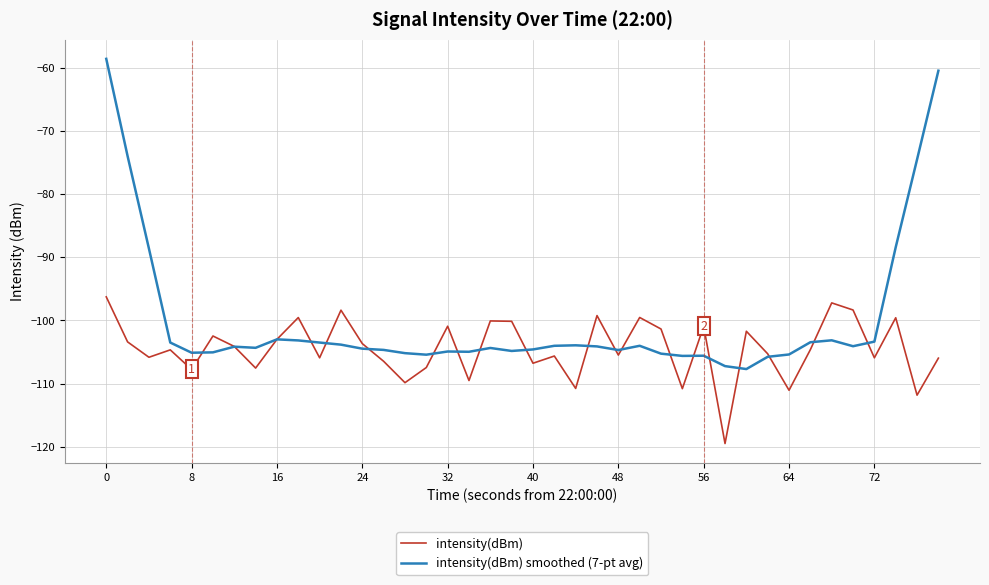

Which series has the largest total across all categories?

intensity(dBm) smoothed (7-pt avg)